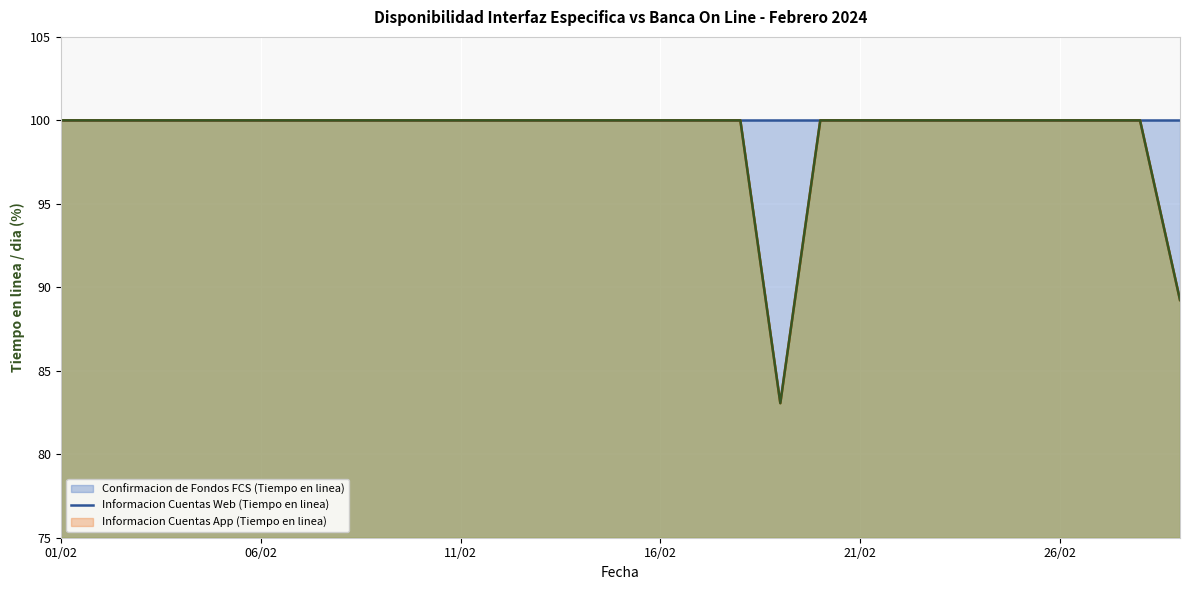

What is the difference between the second highest and minimum values in the Informacion Cuentas Web (Tiempo en linea) (línea) series?

16.9